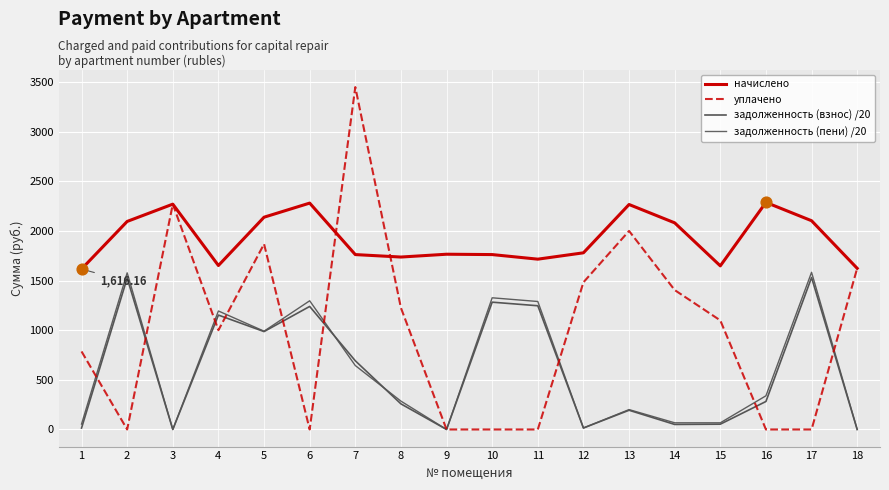

At how many categories does at least one series exceed 888?

18